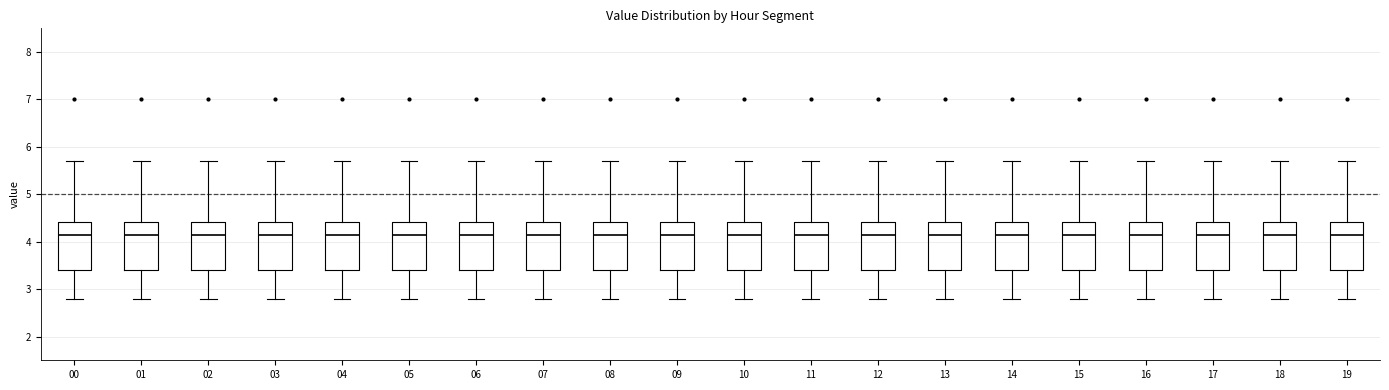

Where does the upper whisker of the box at x = 17 end on the y-axis? The values are not printed on the chart, so give them approximately, as read against the axis.

5.7